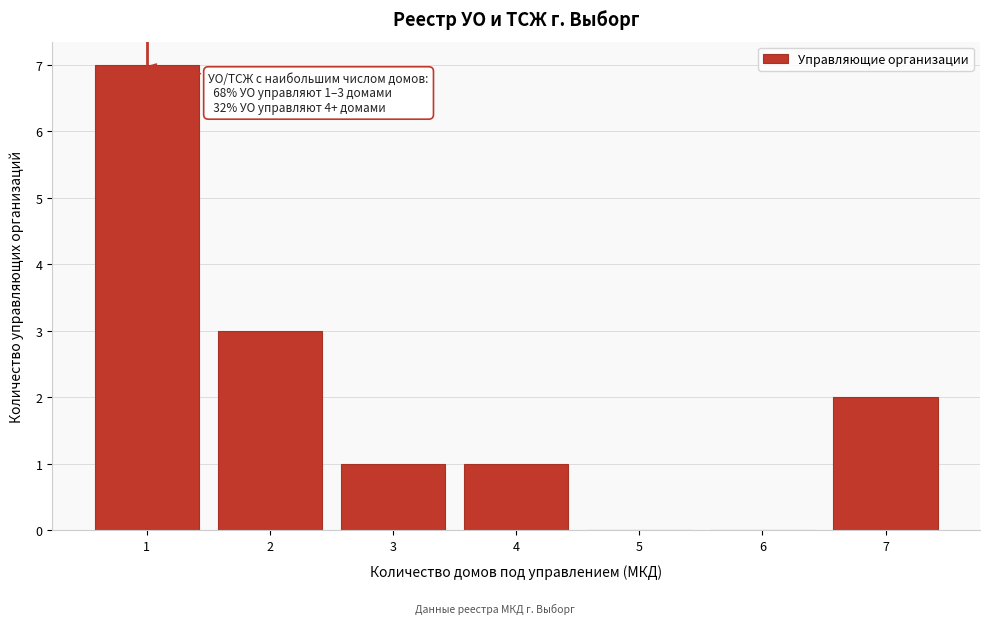

Reading left to right, extract all data points from this chart.

1=7	2=3	3=1	4=1	5=0	6=0	7=2